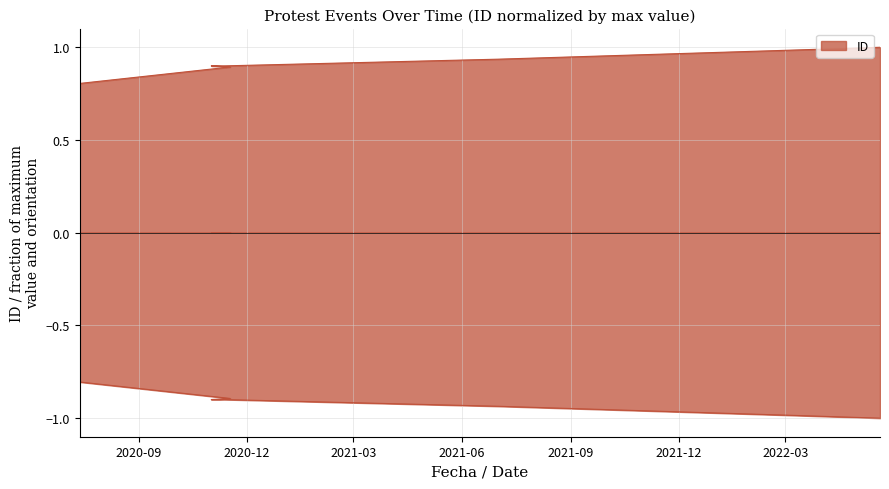

At which label is the value closest to 0?

2020-07-13